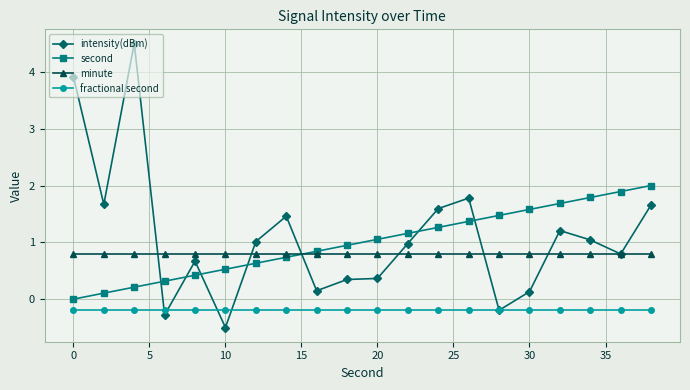

What is the smallest value displayed?

-0.5